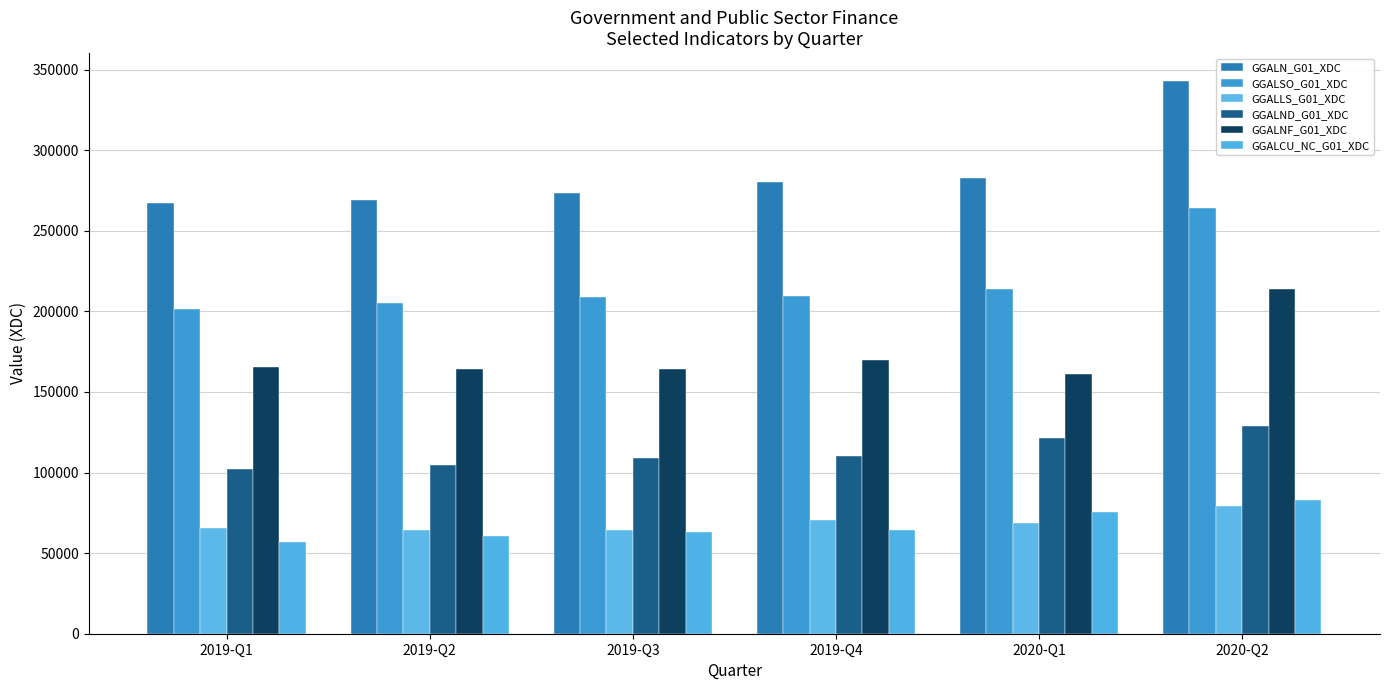

What is the lowest value of the GGALSO_G01_XDC series?

201534.6